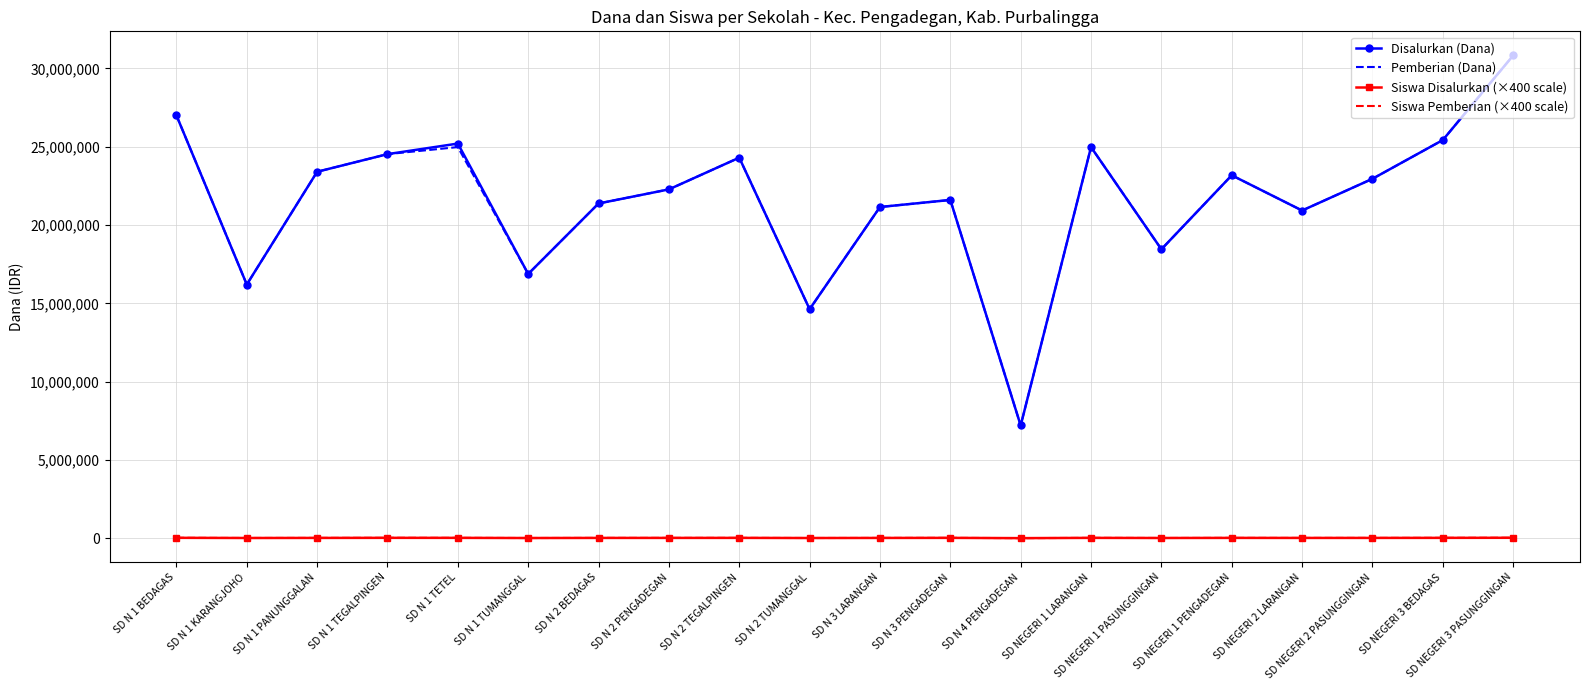

What is the sum of the Pemberian (Dana) values at SD N 3 LARANGAN and SD NEGERI 3 BEDAGAS?

46575000